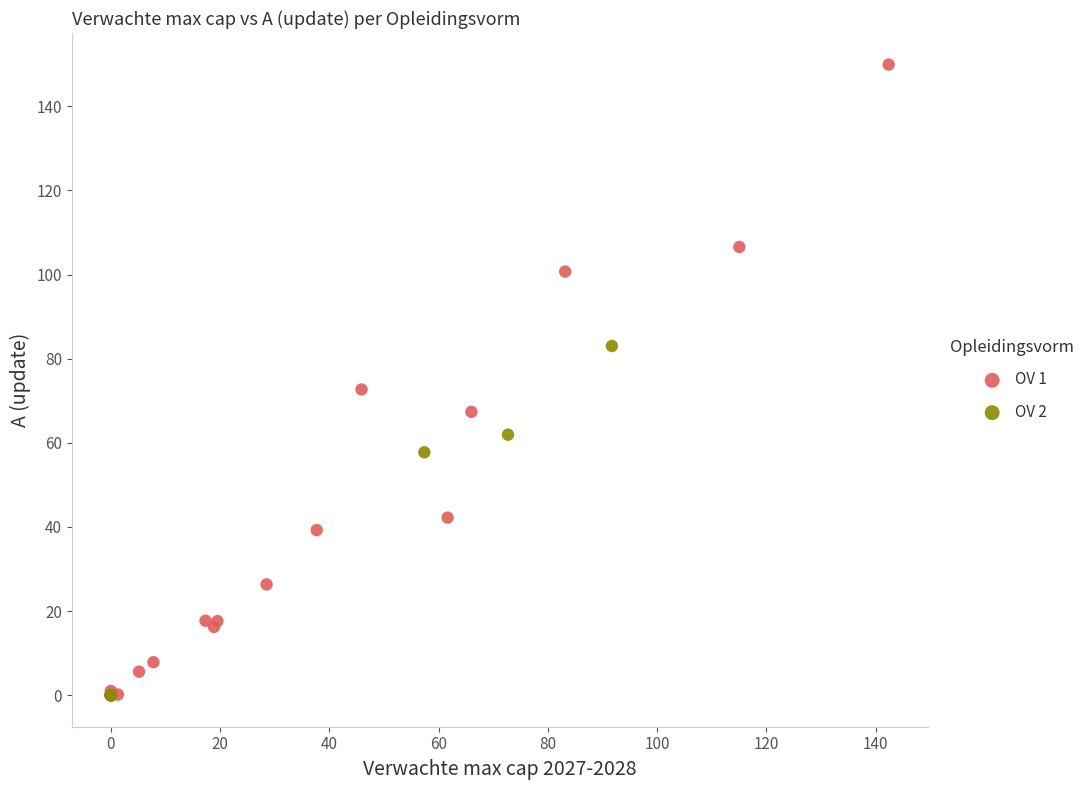

Which series contains the highest Y value?

OV 1